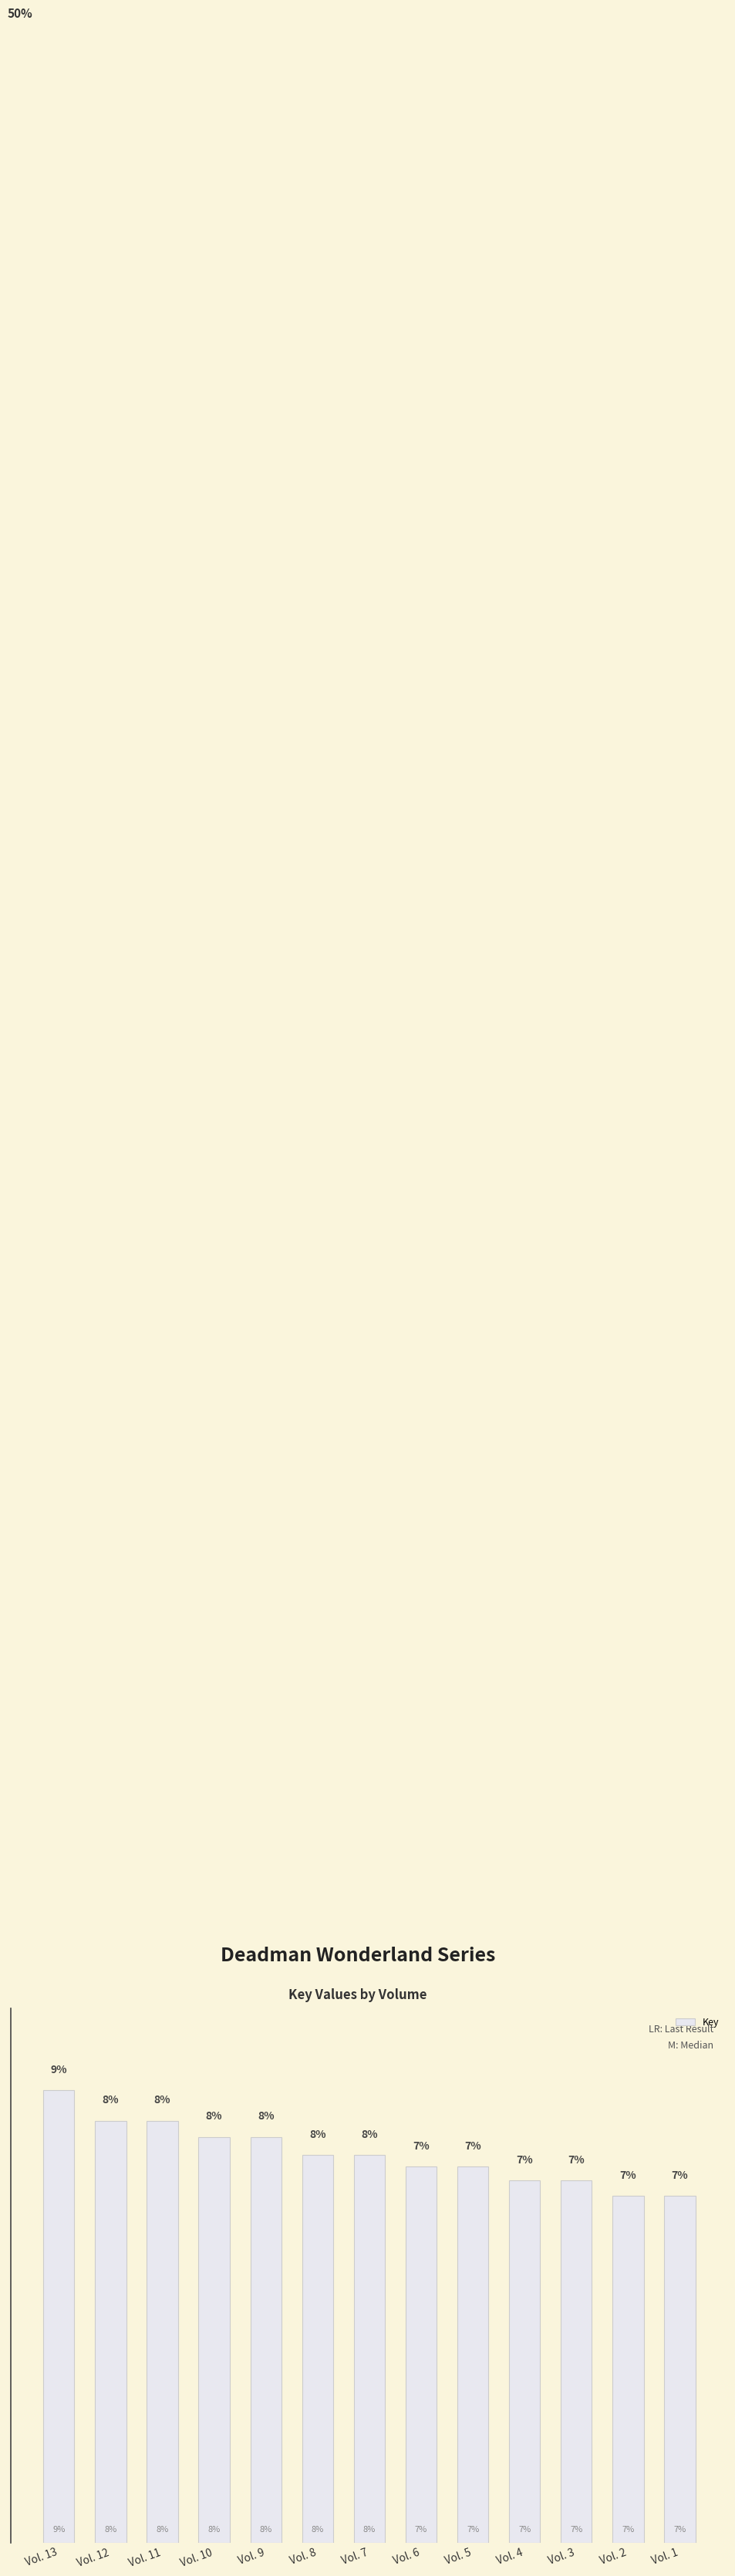

Between Vol. 3 and Vol. 11, which is larger?

Vol. 11